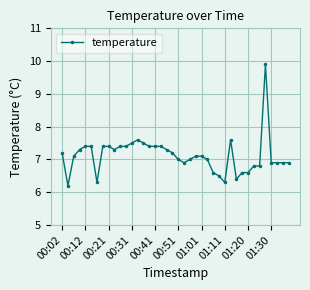

What is the value of the 25th point from the left?

7.1